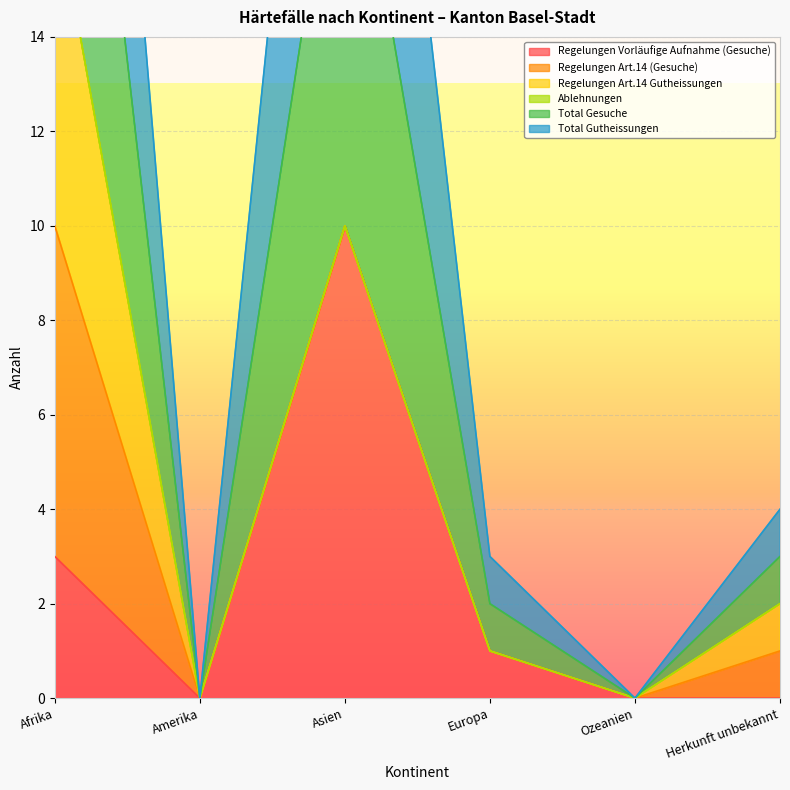

What is the label of the 4th point from the left?

Europa